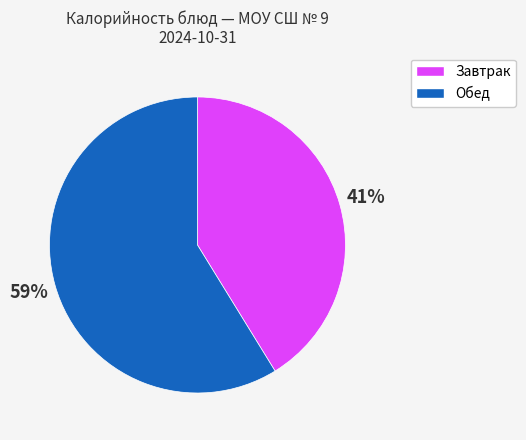

Is there a majority slice in this chart?

Yes